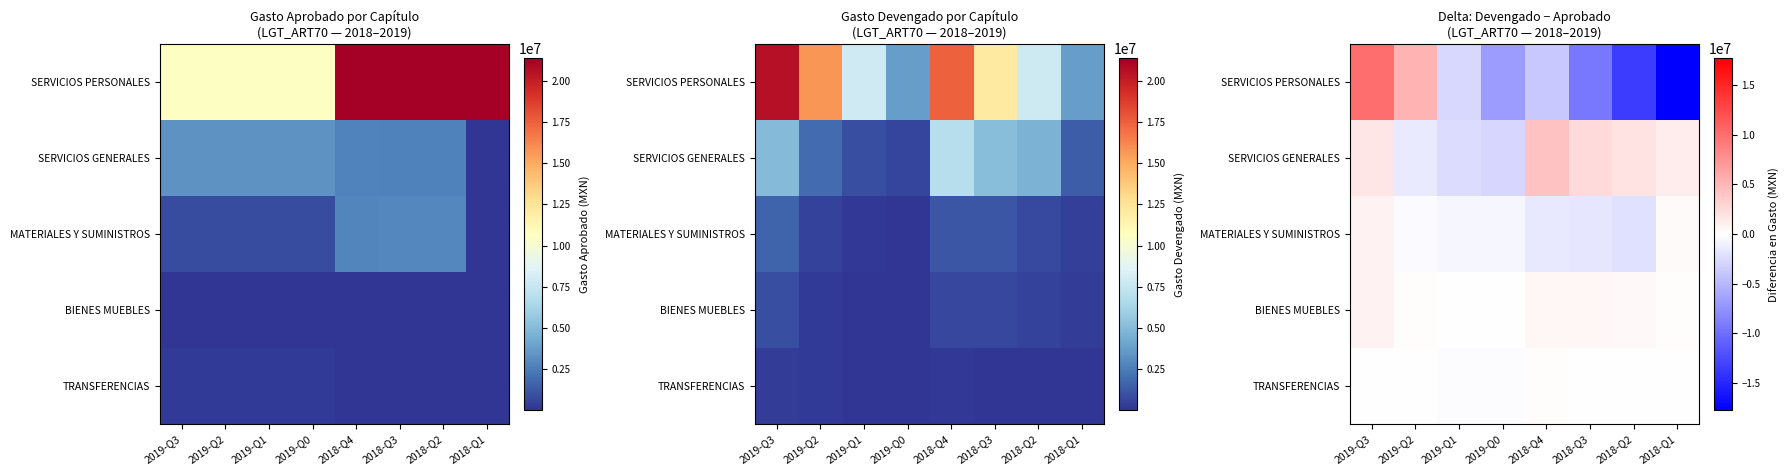

Which label corresponds to the largest value in the chart?

2019-Q3